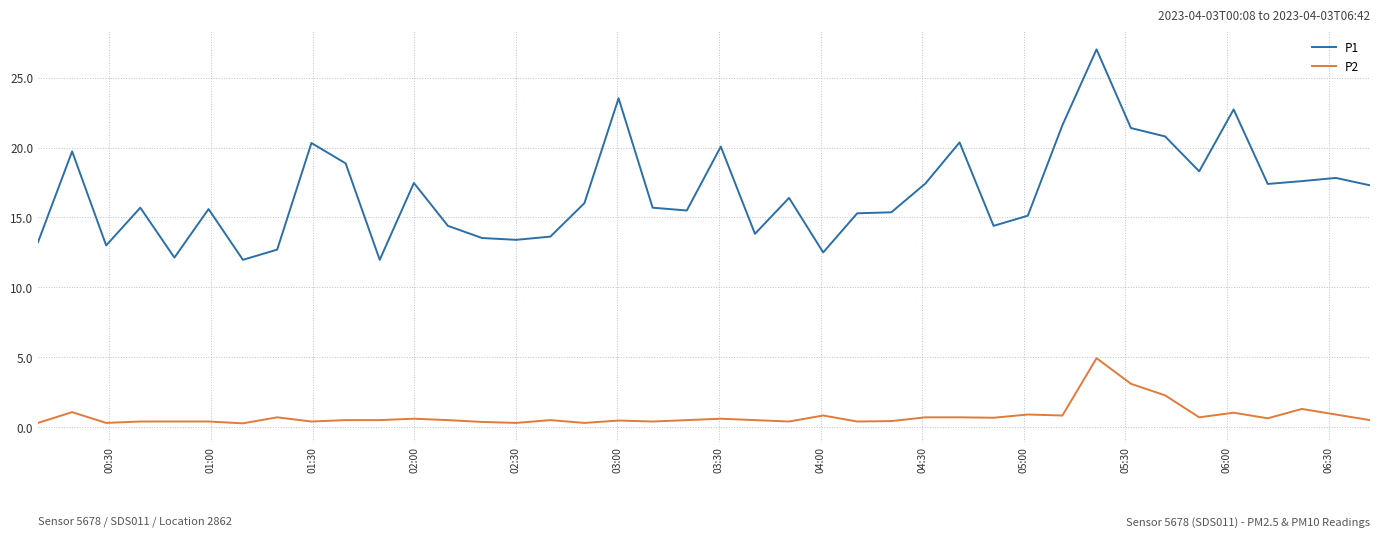

Rank the series by their maximum value, from lowest to highest.

P2, P1